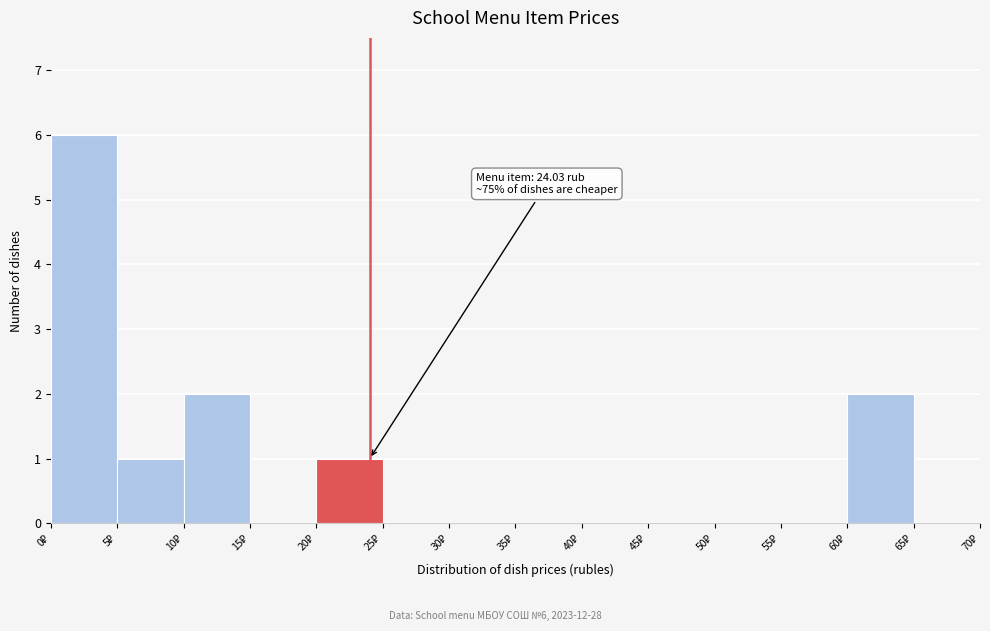

Over which range of the x-axis is the bar tallest?

0 to 5